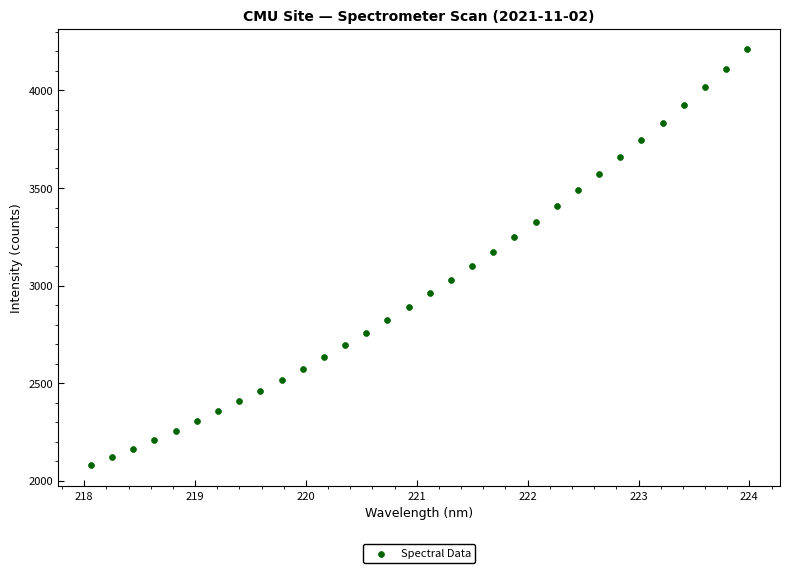

What is the range of Y values (max minus min)?

2133.0